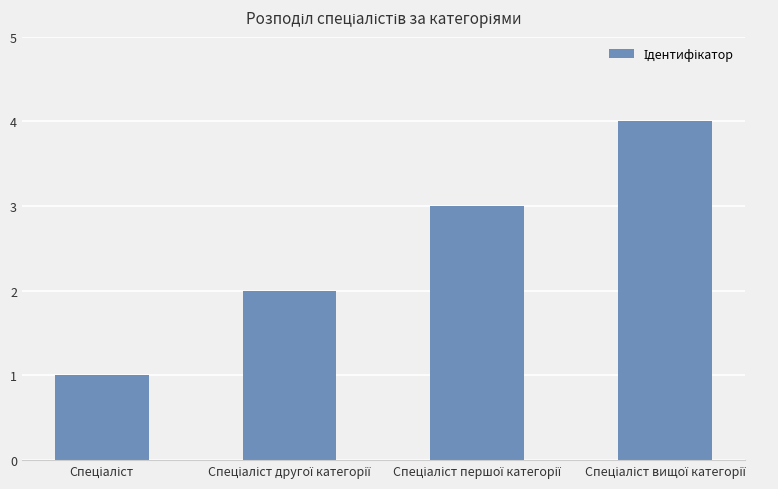

How many values are between 2 and 4?

3